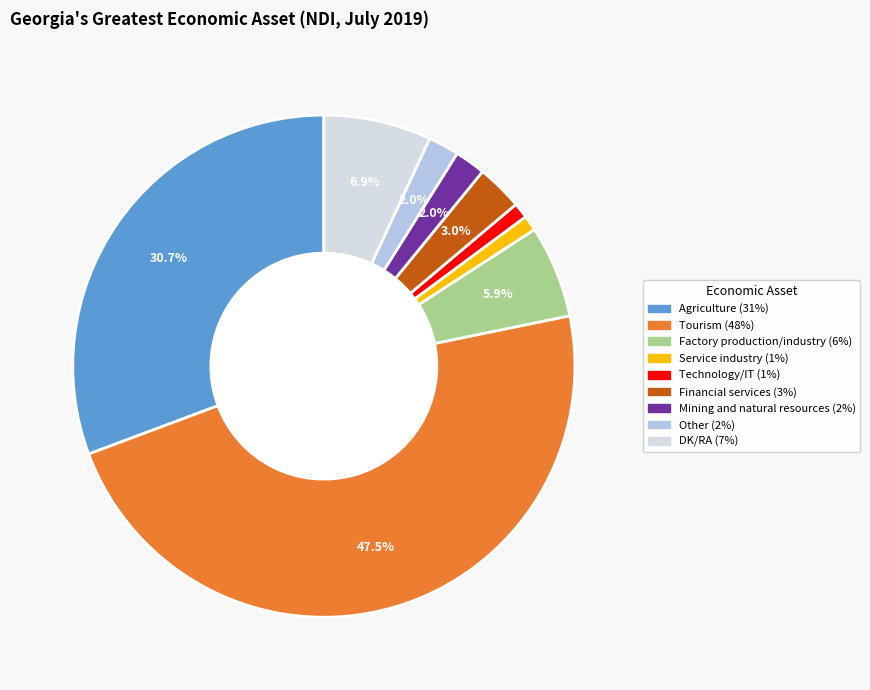

Which slice is the largest?

Tourism